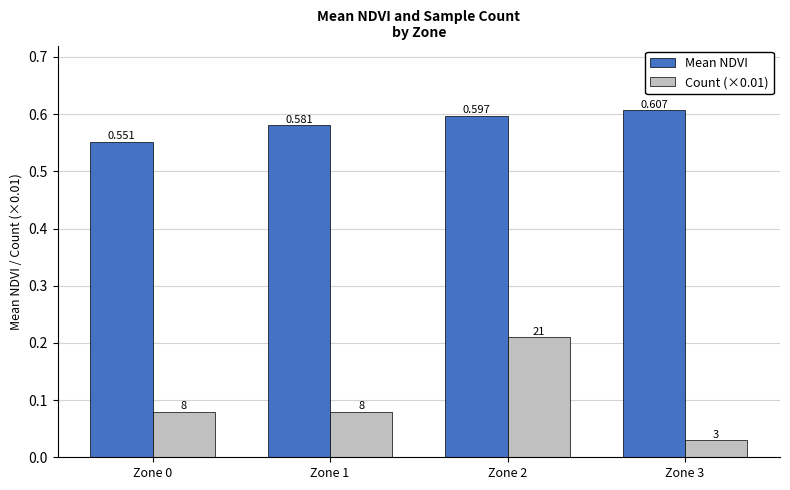

How many bars are there in total?

8